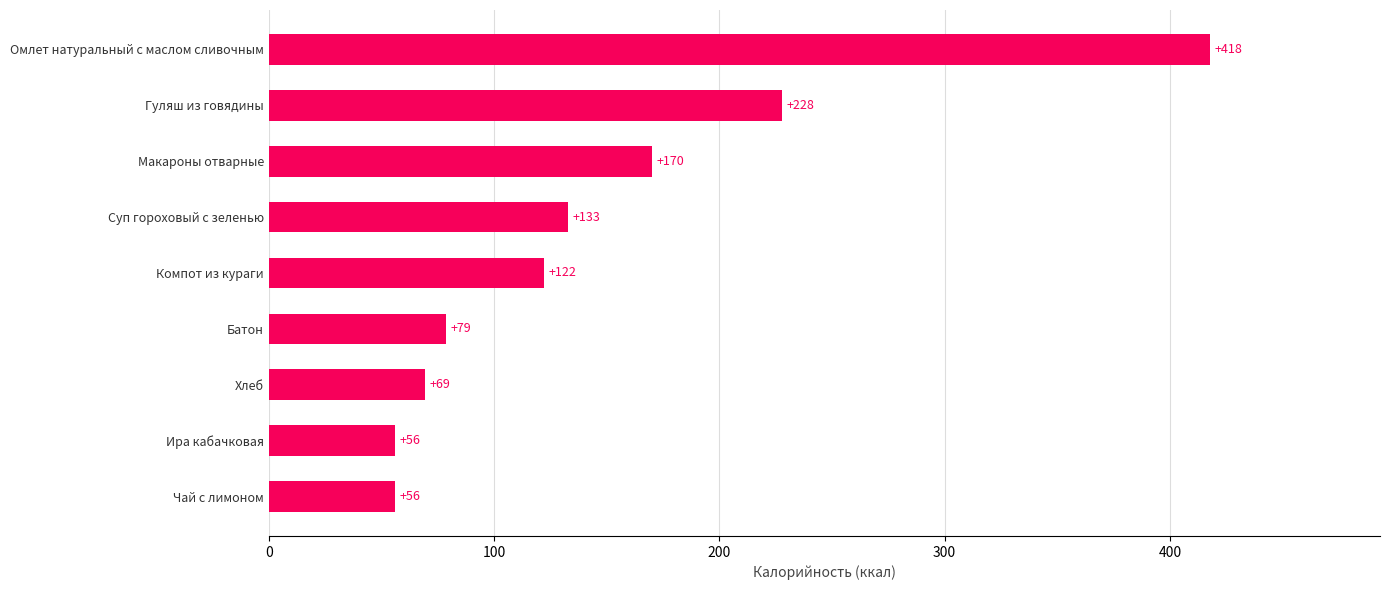

How many bars are there in total?

9